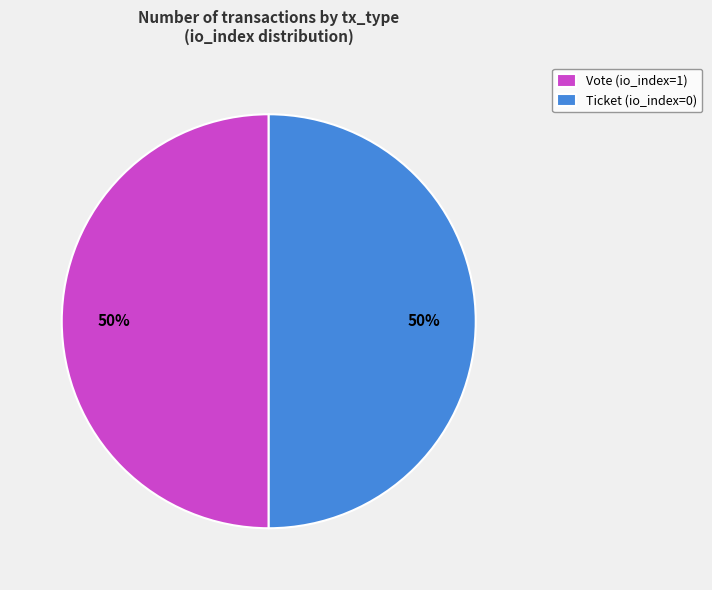

To the nearest percent, what is the combined percentage of Vote (io_index=1) and Ticket (io_index=0)?

100%